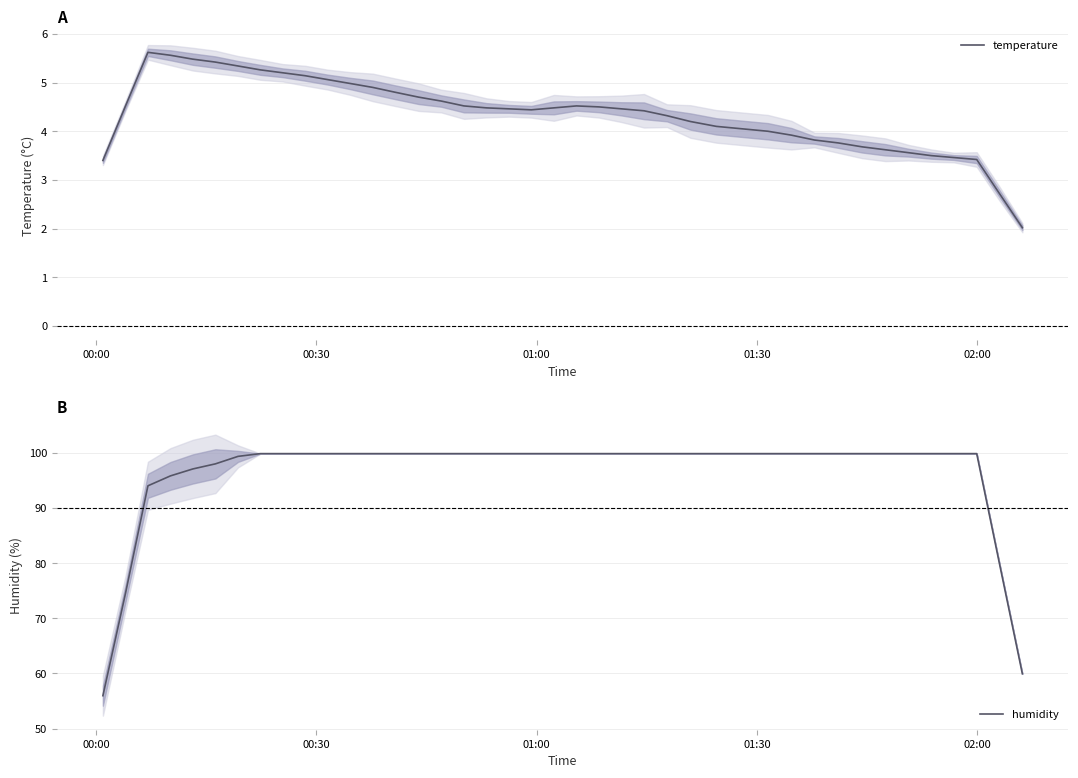

Reading left to right, transcribe all the data shown in this chart.

temperature: 3.4	4.5	5.6	5.6	5.5	5.4	5.3	5.3	5.2	5.1	5.1	5.0	4.9	4.8	4.7	4.6	4.5	4.5	4.5	4.4	4.5	4.5	4.5	4.5	4.4	4.3	4.2	4.1	4.0	3.9	3.8	3.8	3.7	3.6	3.6	3.5	3.5	3.4	2.7	2.0
humidity: 56.0	74.6	94.1	95.9	97.1	98.0	99.4	99.9	99.9	99.9	99.9	99.9	99.9	99.9	99.9	99.9	99.9	99.9	99.9	99.9	99.9	99.9	99.9	99.9	99.9	99.9	99.9	99.9	99.9	99.9	99.9	99.9	99.9	99.9	99.9	99.9	99.9	99.9	79.9	59.9